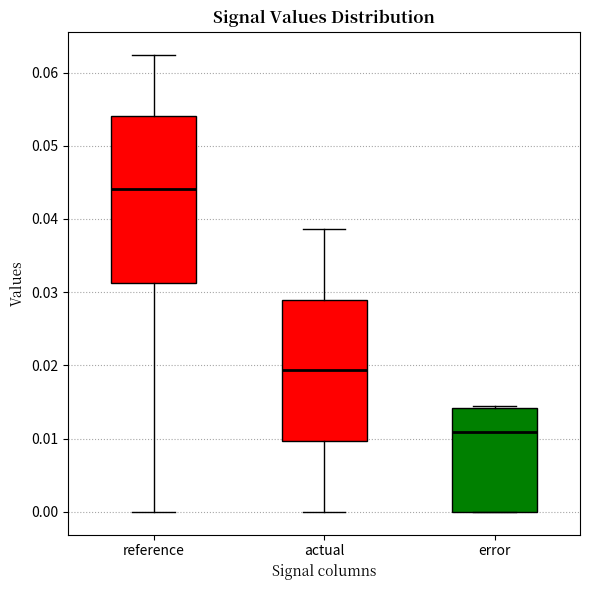

Reading left to right, read every box against the y-axis: the position of its median line, the range the box covers, and the ends of its whiskers. The values are not printed on the chart, so give them approximately, as read against the axis.

reference: median 0.044, box 0.031 to 0.054, whiskers 0.000 to 0.062
actual: median 0.019, box 0.010 to 0.029, whiskers 0.000 to 0.039
error: median 0.011, box 0.000 to 0.014, whiskers 0.000 to 0.014 (just above the box's upper edge)